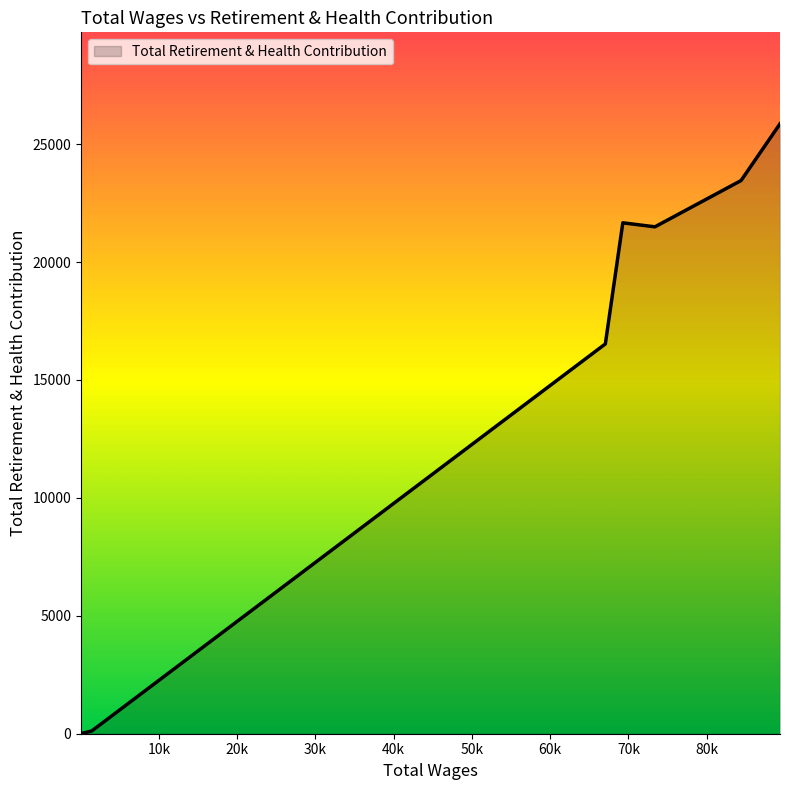

What is the greatest value displayed?

25863